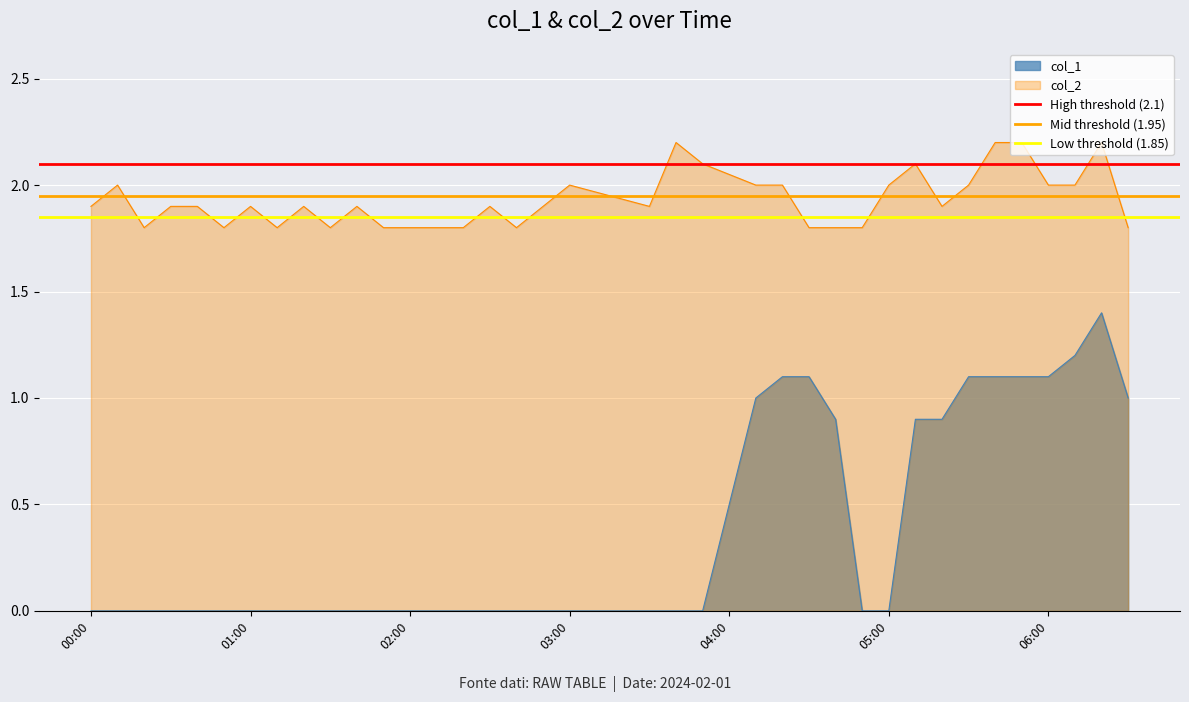

True or false: col_1 and col_2 intersect in this chart.

False